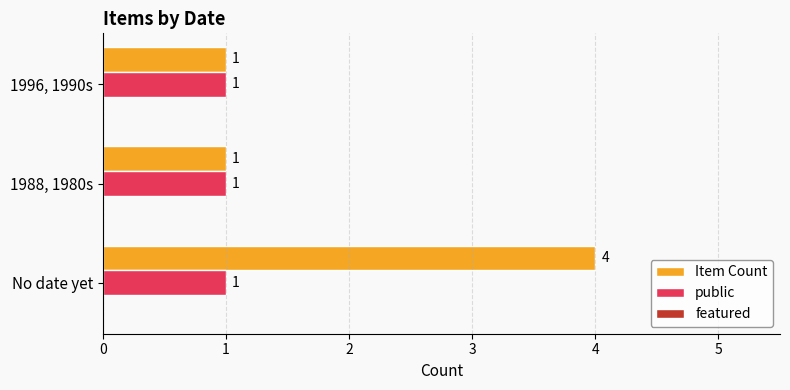

Rank the series at No date yet from highest to lowest value.

Item Count, public